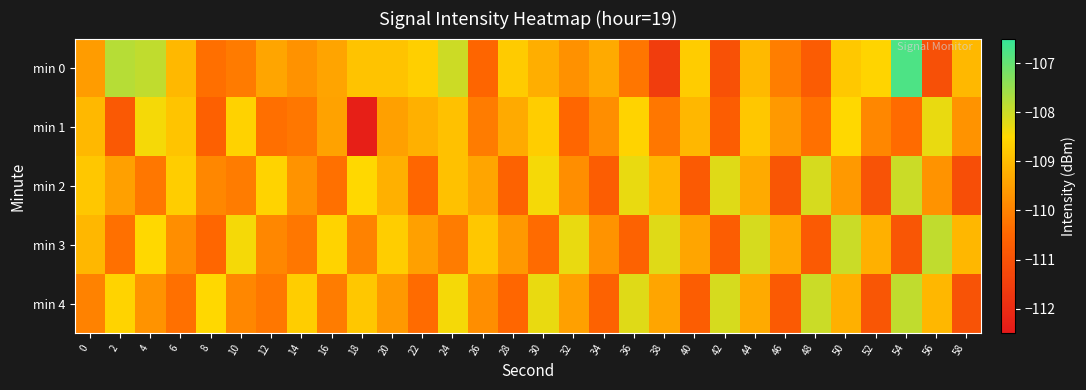

Which label corresponds to the smallest value in the chart?

18